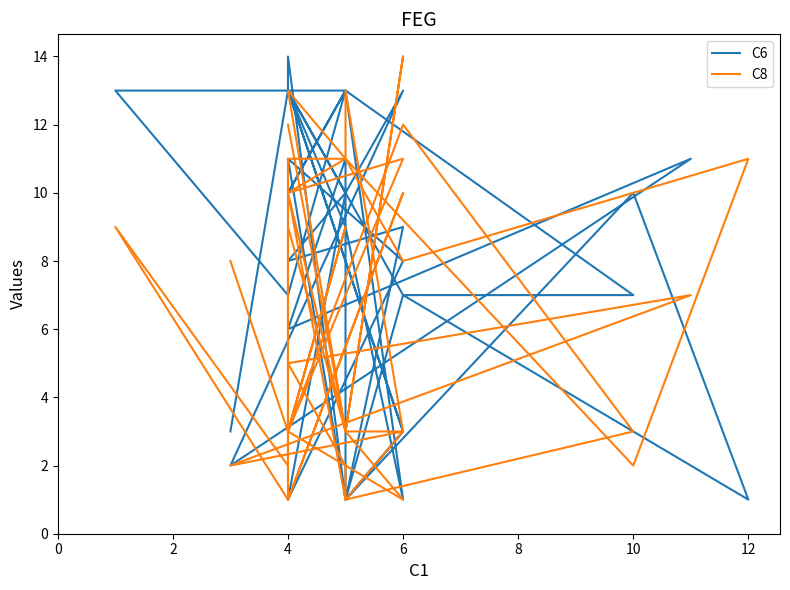

Rank the series by their average value, from highest to lowest.

C6, C8